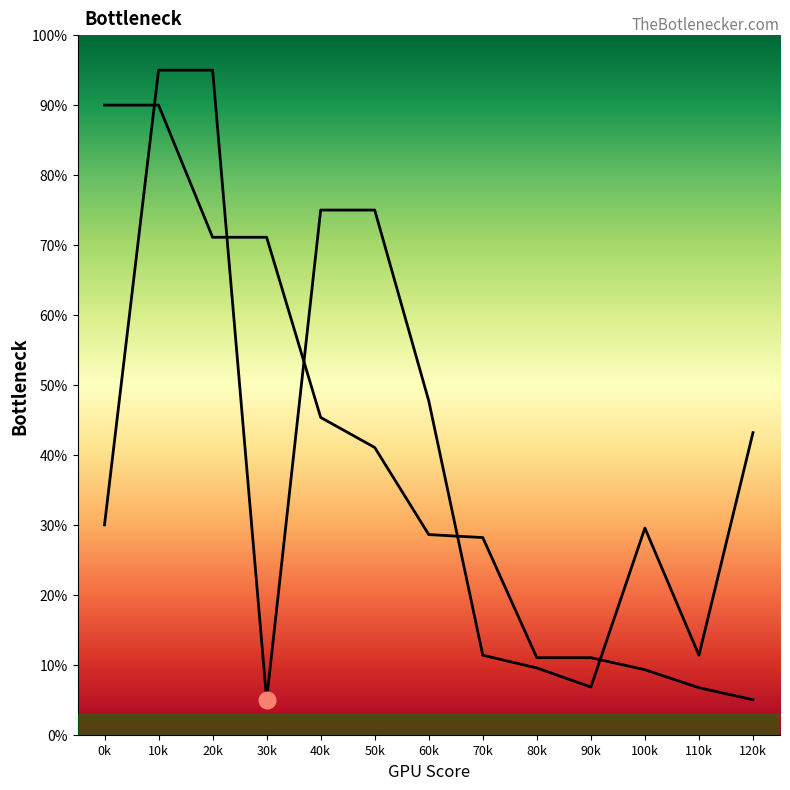

Which series has the largest range (max minus min)?

Valor total estimado